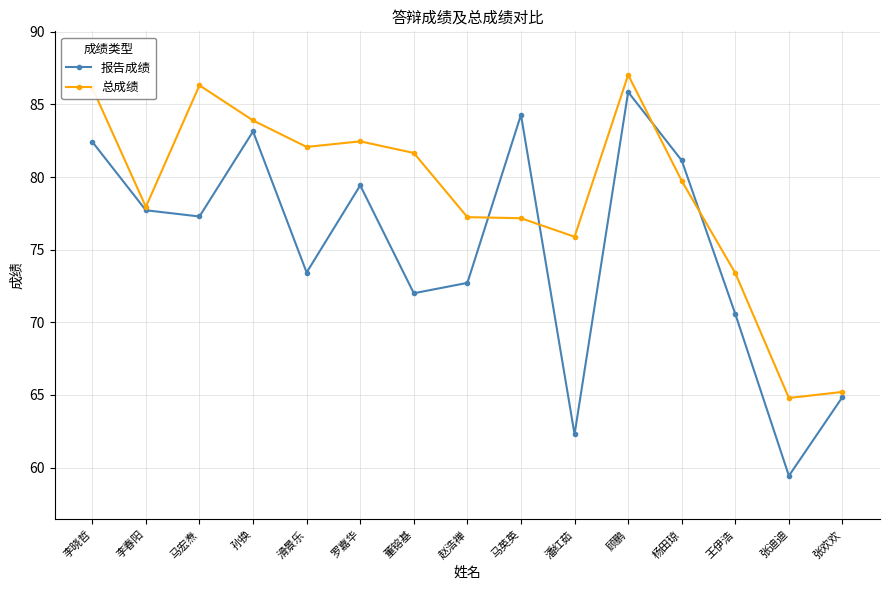

What is the lowest value of the 总成绩 series?

64.8